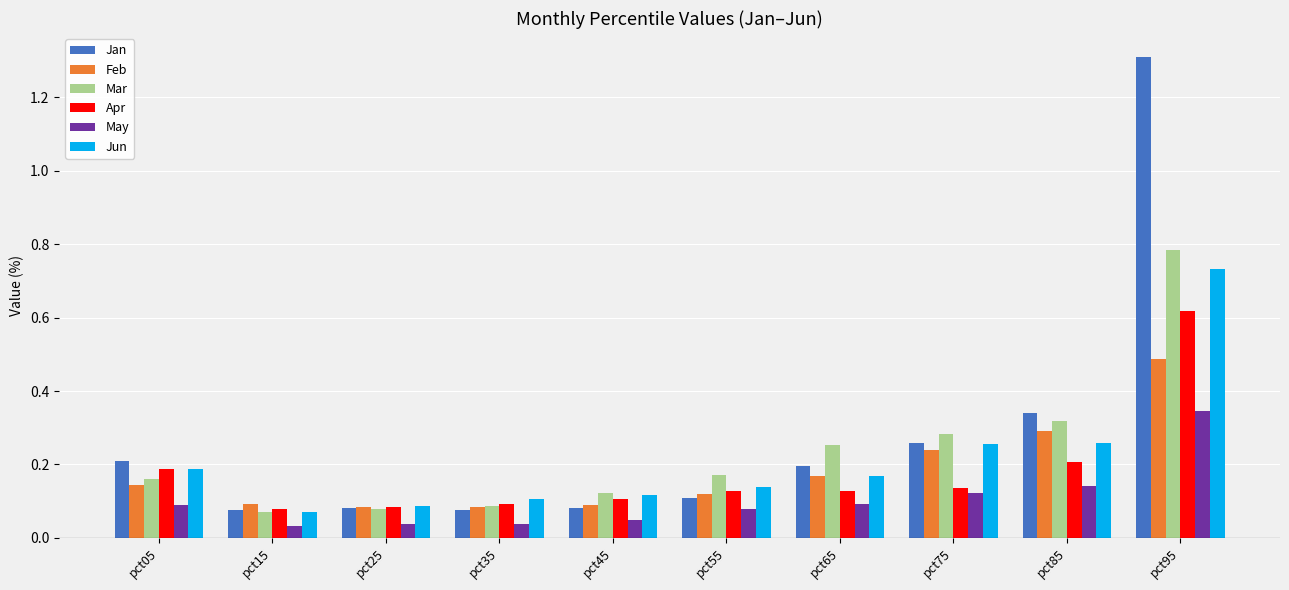

Which series changed the most between pct05 and pct25?

Jan